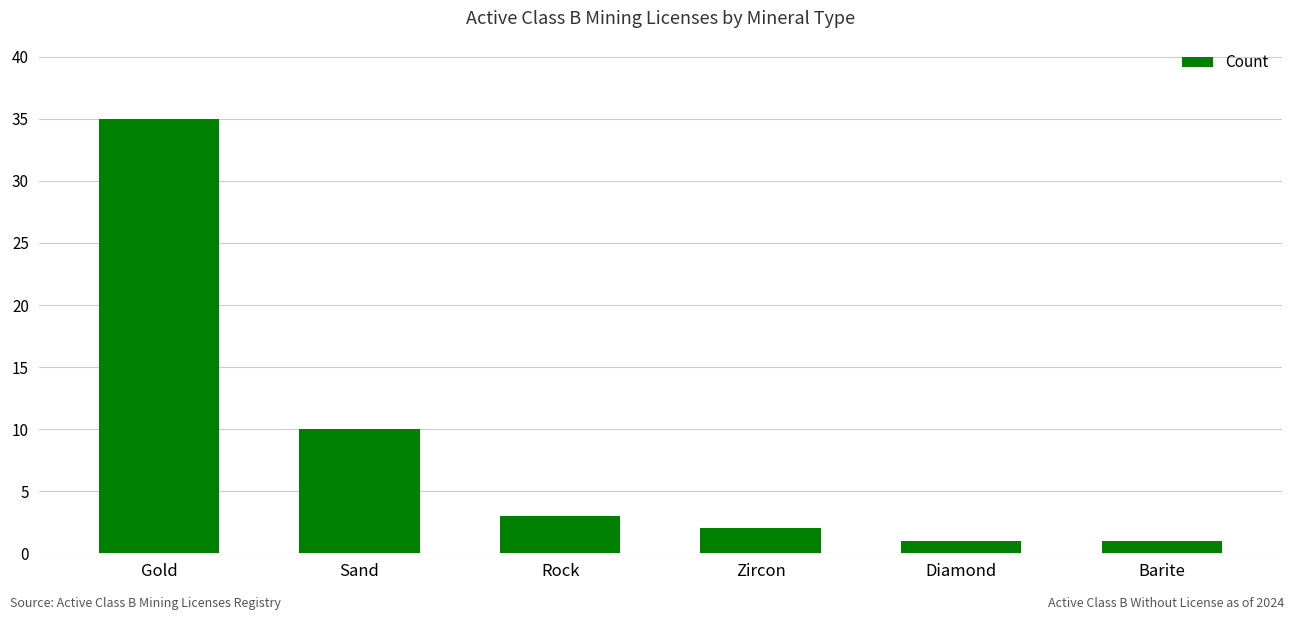

What is the difference between the maximum and second lowest values?

34